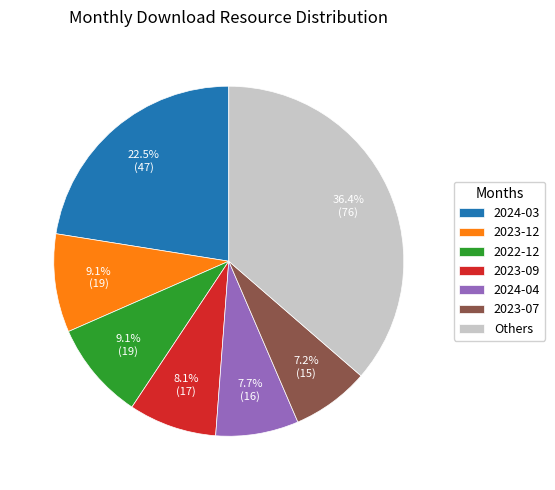

Do 2023-09 and Others together represent more than half of the pie?

No